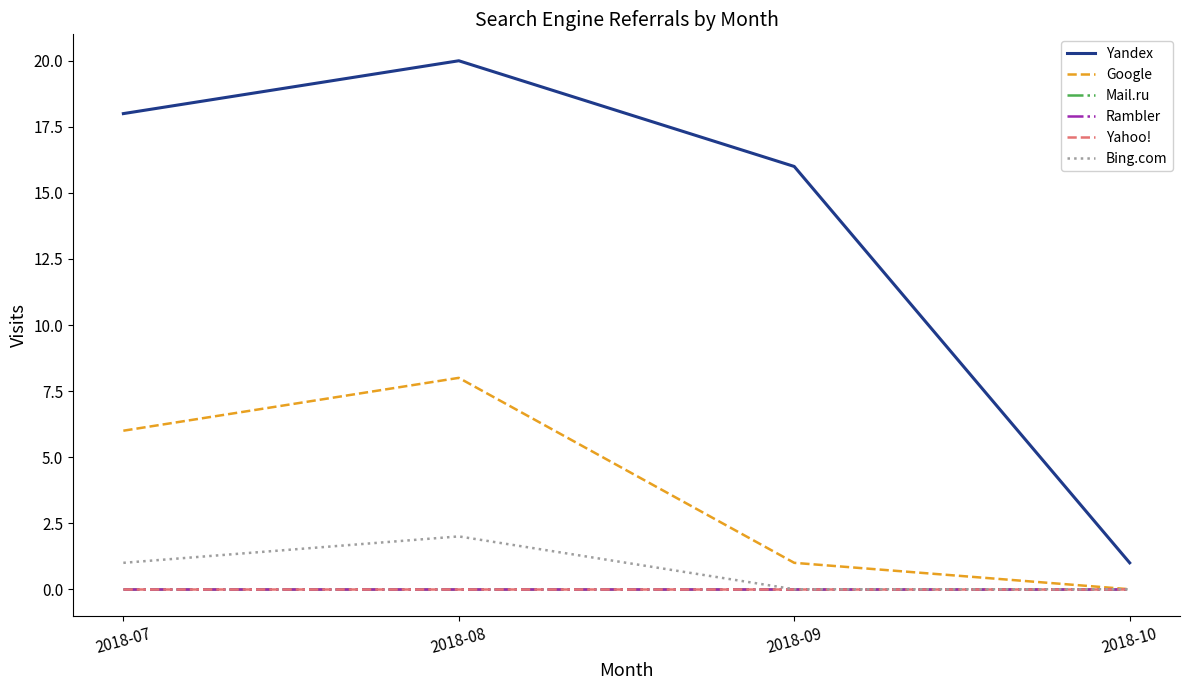

Does the chart display data point markers on the line(s)?

No